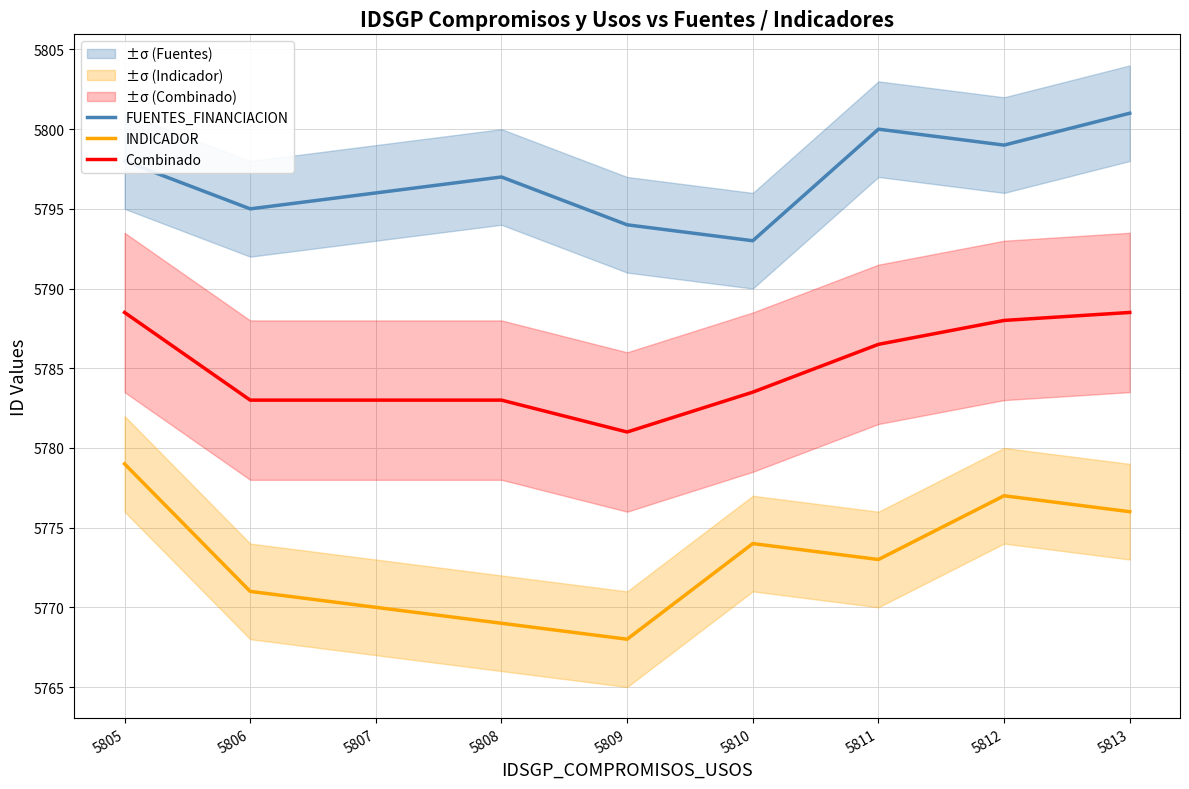

What is the average value of the INDICADOR series?

5773.0